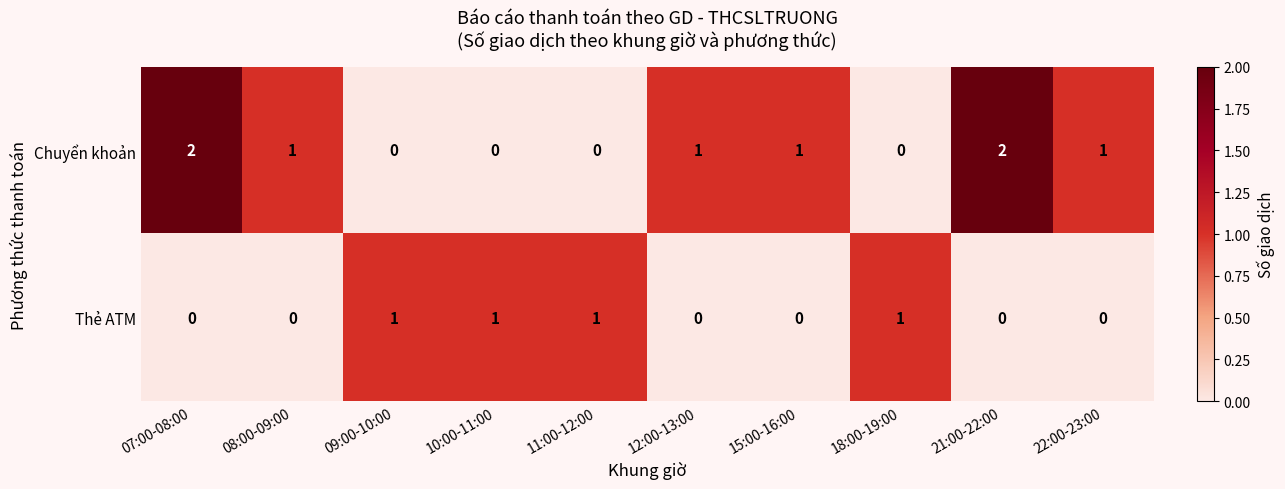

Reading left to right, extract all data points from this chart.

Chuyển khoản: 07:00-08:00=2	08:00-09:00=1	09:00-10:00=0	10:00-11:00=0	11:00-12:00=0	12:00-13:00=1	15:00-16:00=1	18:00-19:00=0	21:00-22:00=2	22:00-23:00=1
Thẻ ATM: 07:00-08:00=0	08:00-09:00=0	09:00-10:00=1	10:00-11:00=1	11:00-12:00=1	12:00-13:00=0	15:00-16:00=0	18:00-19:00=1	21:00-22:00=0	22:00-23:00=0